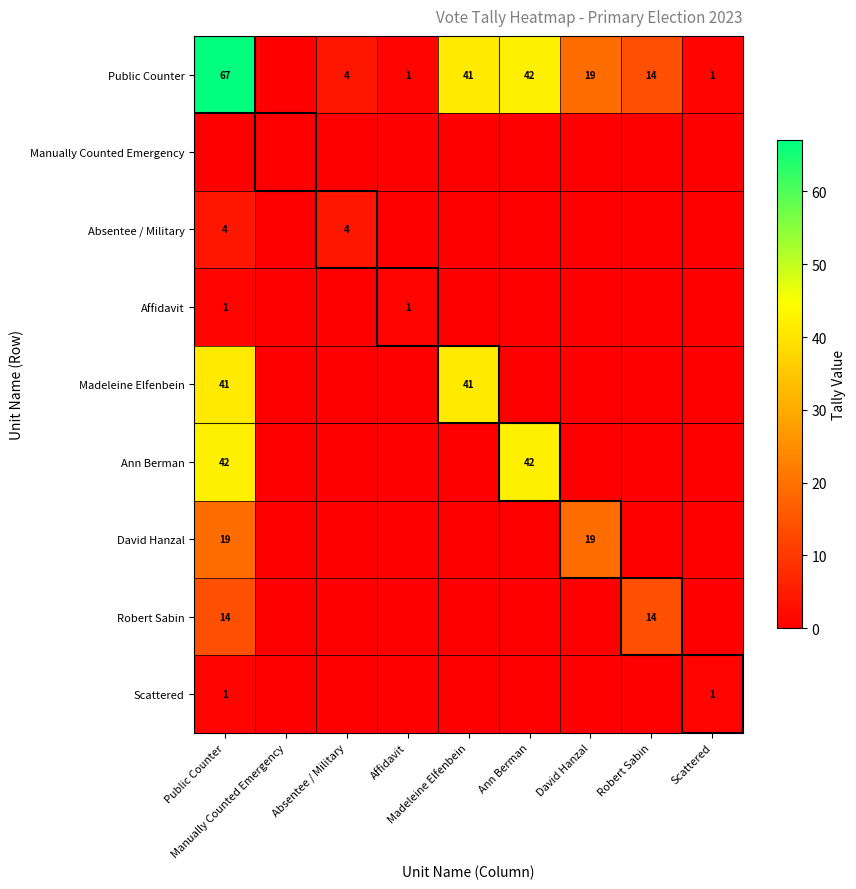

Is it true that David Hanzal equals 0 at Robert Sabin?

True